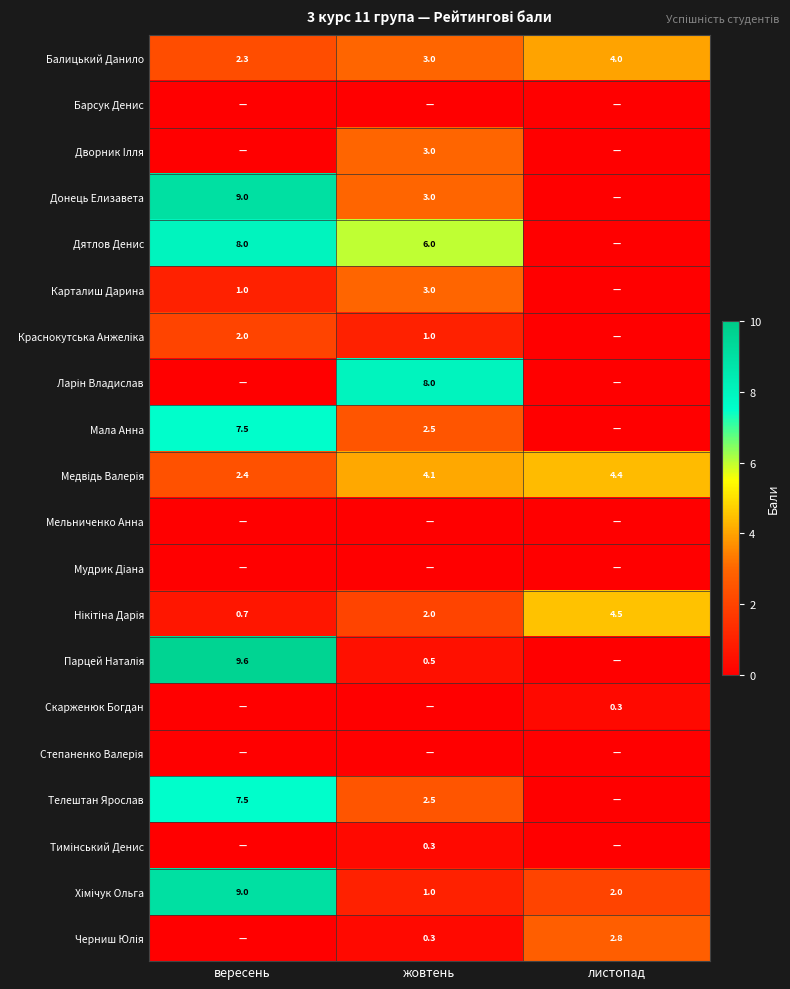

Which has a higher value, вересень or листопад?

листопад